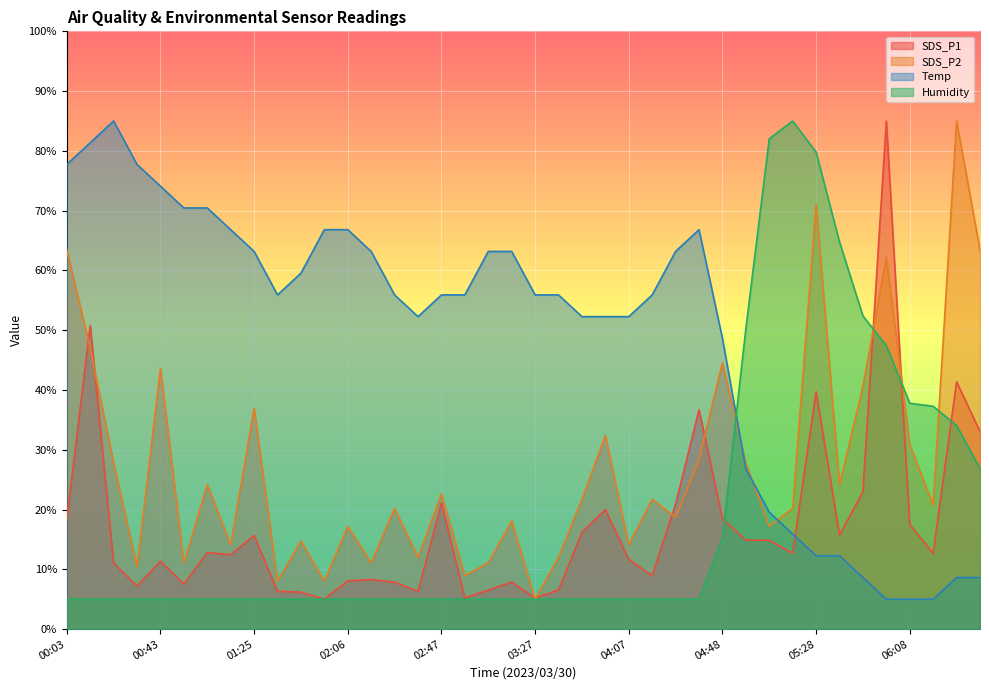

Is the value of Humidity at 03:47 greater than the value of SDS_P1 at 00:43?

No